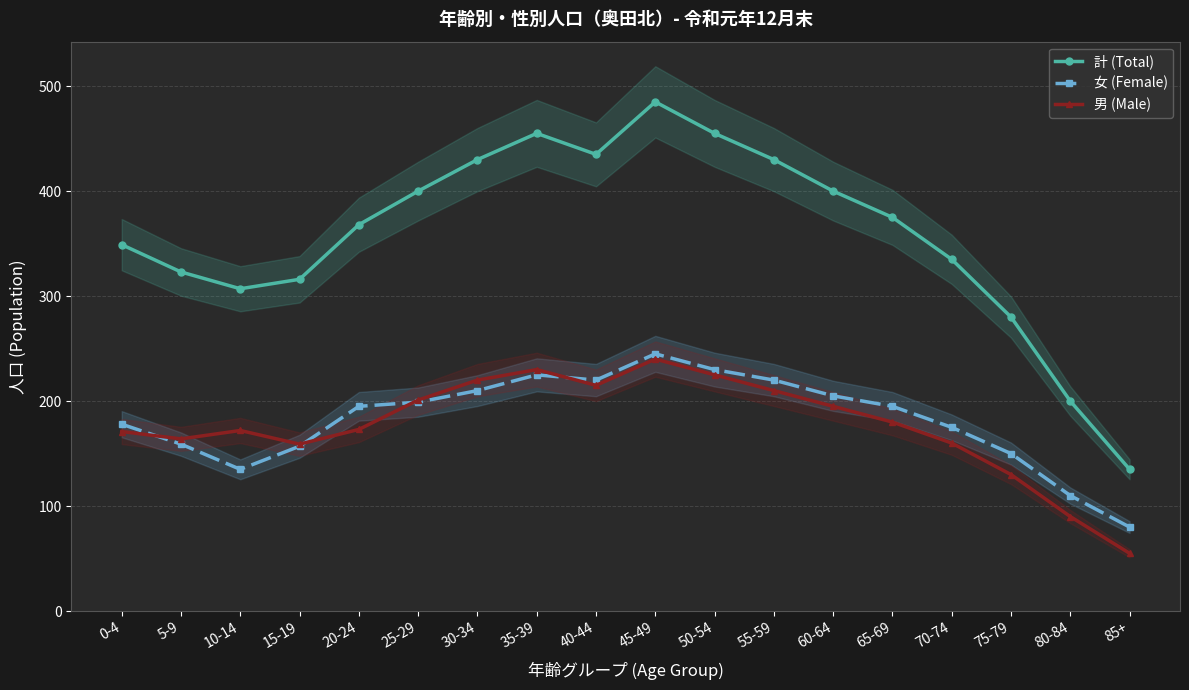

True or false: 計 (Total) and 男 (Male) intersect in this chart.

False